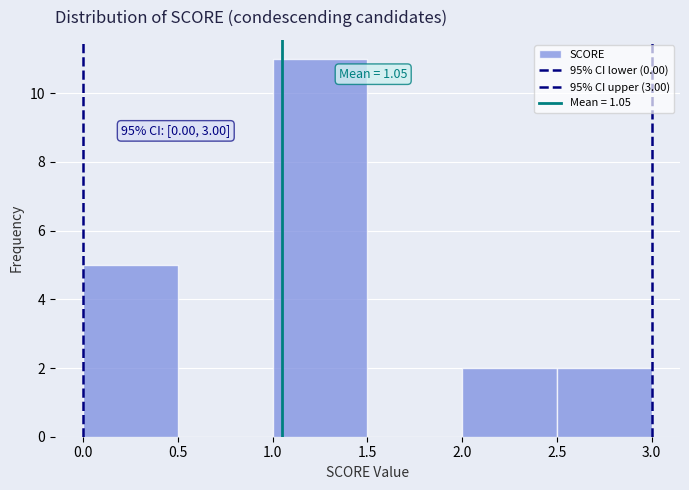

Which range on the x-axis has the tallest bar?

1.0 to 1.5